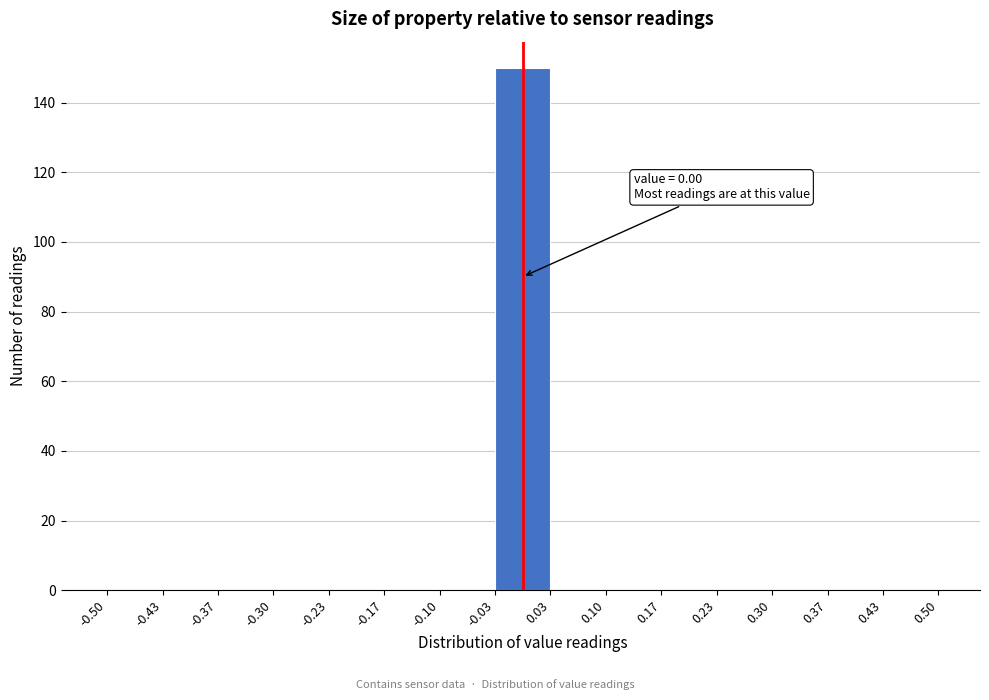

Over which range of the x-axis is the bar tallest?

-0.03 to 0.03